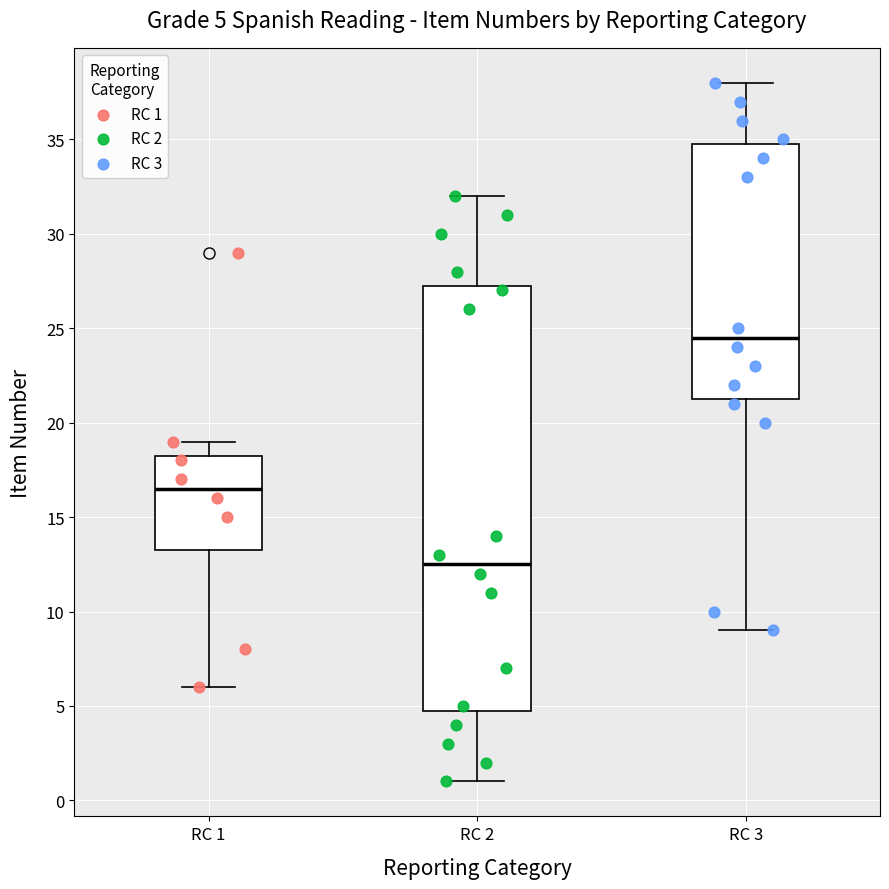

Which box is the tallest, from its lower edge to its upper edge?

RC 2